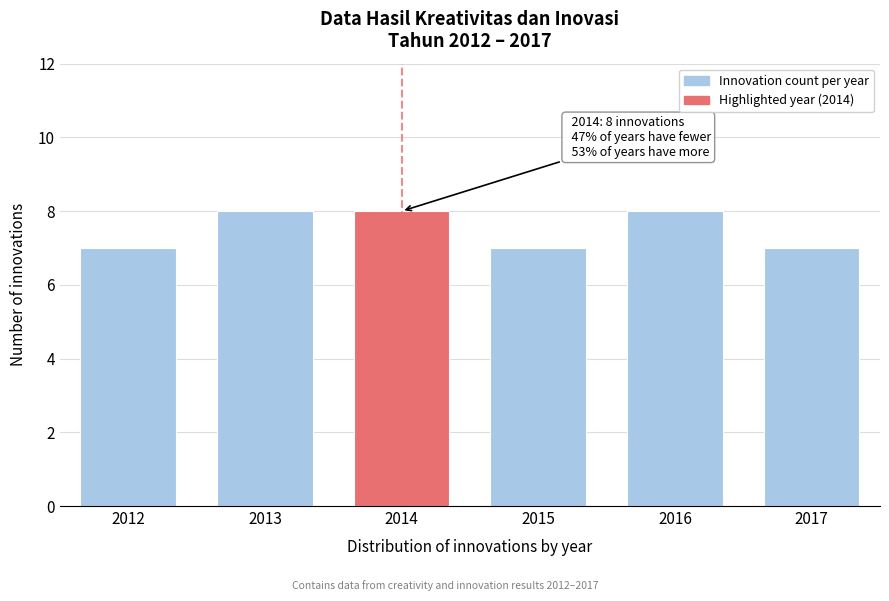

Reading left to right, extract all data points from this chart.

2012=7	2013=8	2014=8	2015=7	2016=8	2017=7